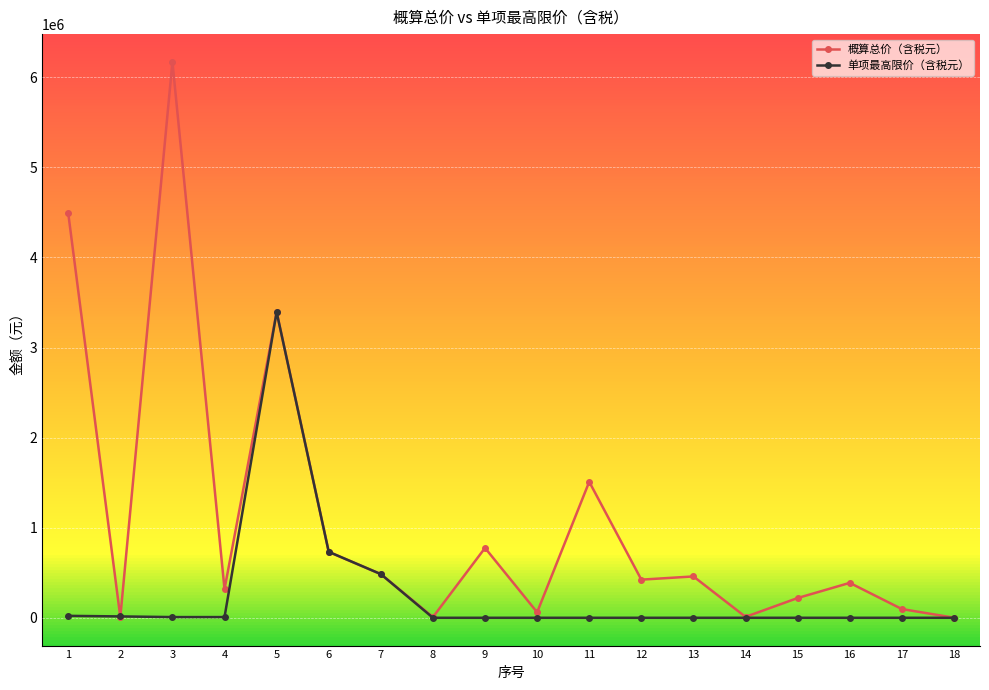

List the series in order of their overall mean, highest first.

概算总价（含税元）, 单项最高限价（含税元）